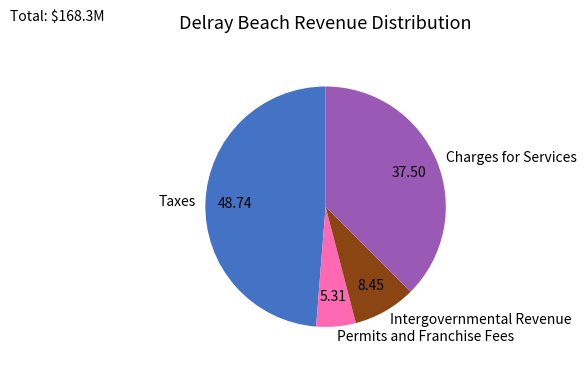

Is the sum of Taxes and Charges for Services greater than half?

Yes